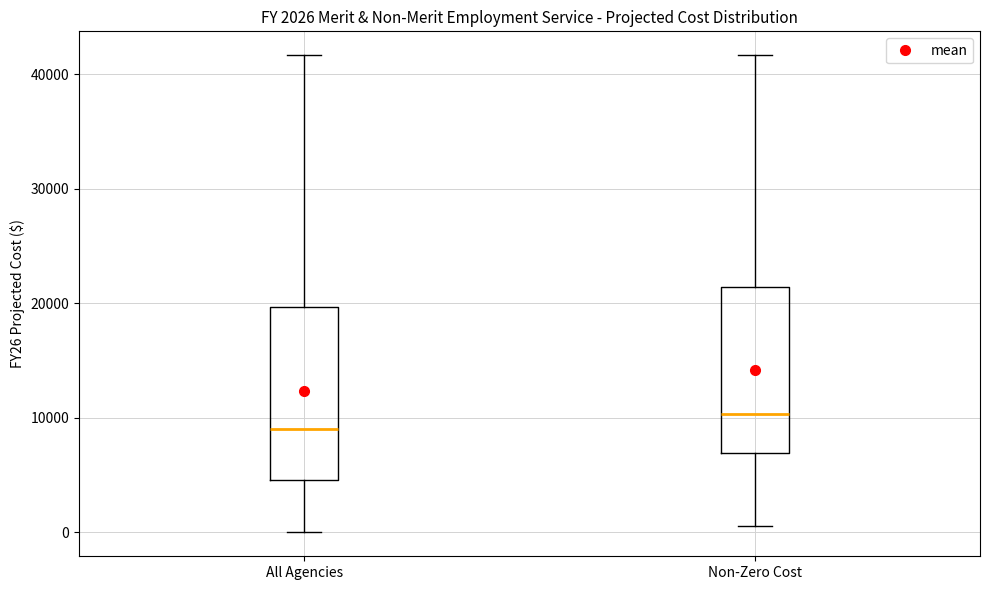

Which box's median line is the highest?

Non-Zero Cost